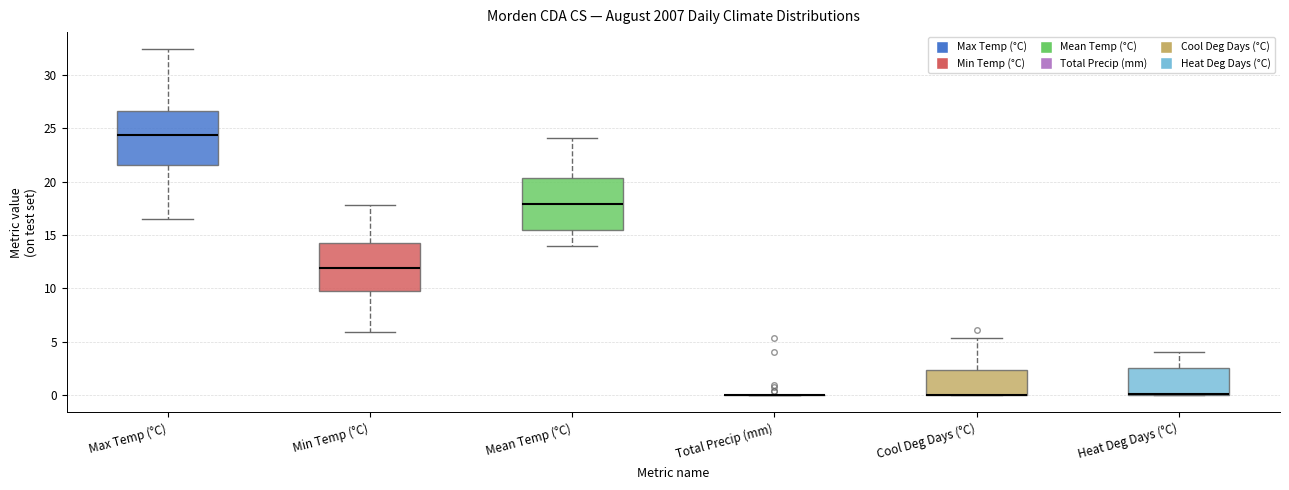

Where is the lower edge of the box for Max Temp (°C) on the y-axis? The values are not printed on the chart, so give them approximately, as read against the axis.

21.5